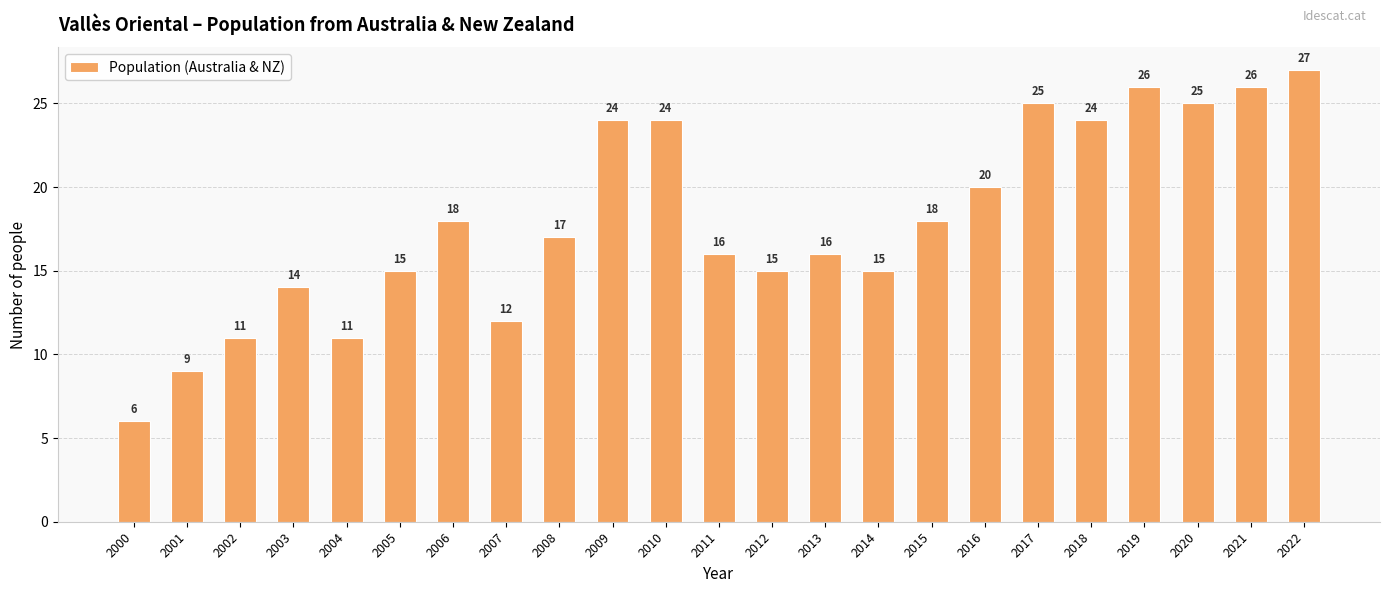

Which has a higher value, 2017 or 2008?

2017